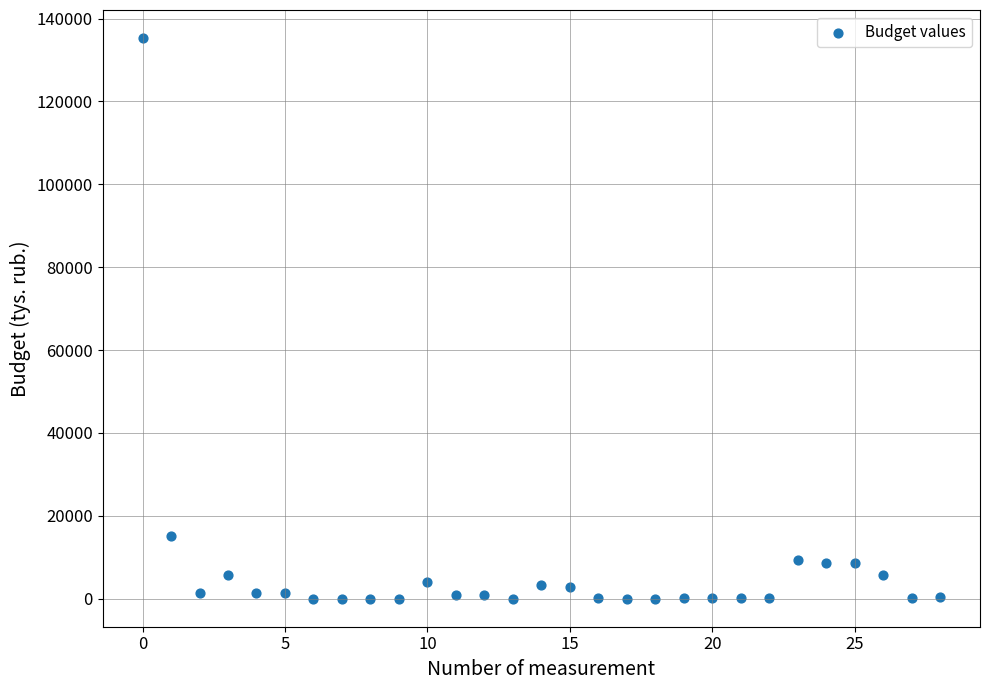

What Y value in the scatter plot is closest to 67644?

15058.2